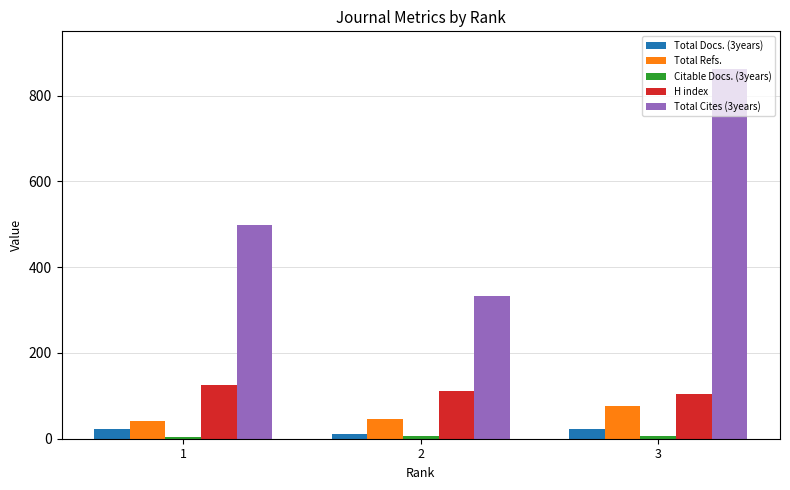

What is the value of the Total Docs. (3years) bar at the 3rd from the left?

23